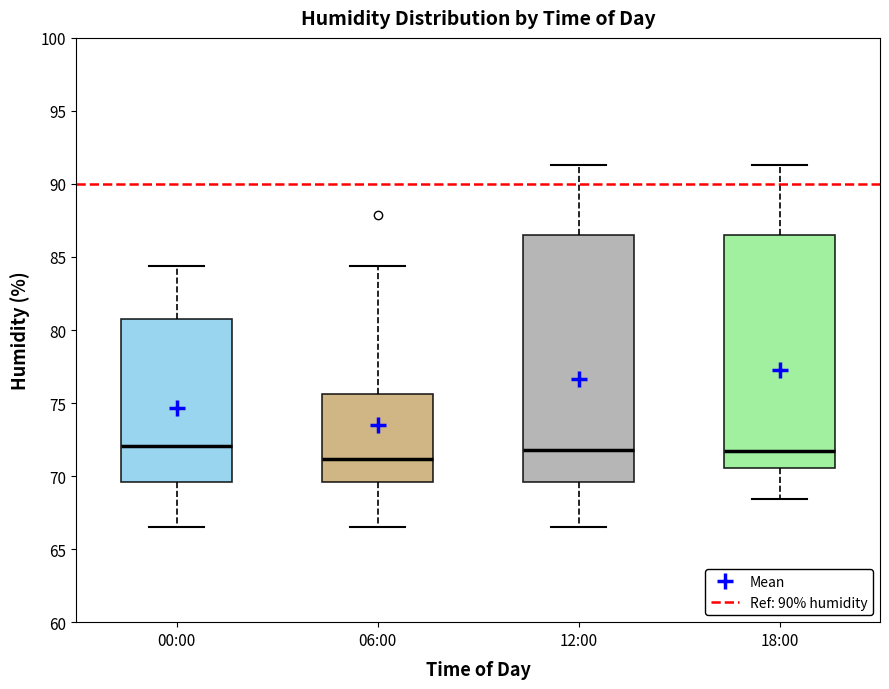

Which box has the lowest median line?

06:00